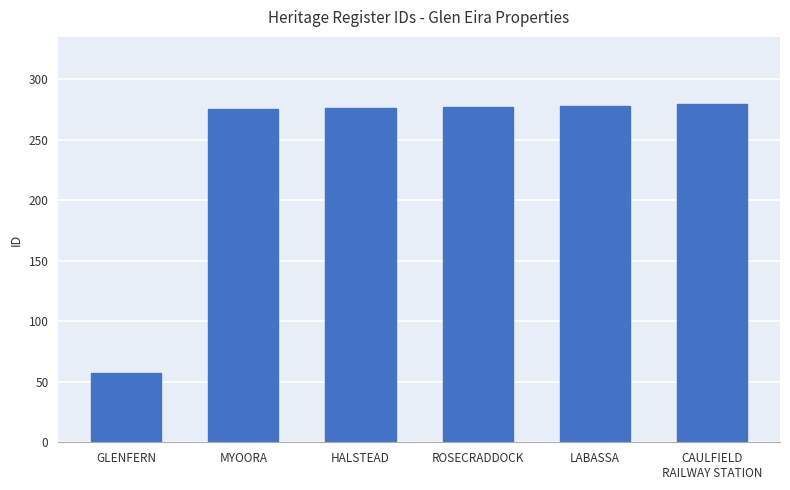

What is the difference between the second highest and minimum values?

221